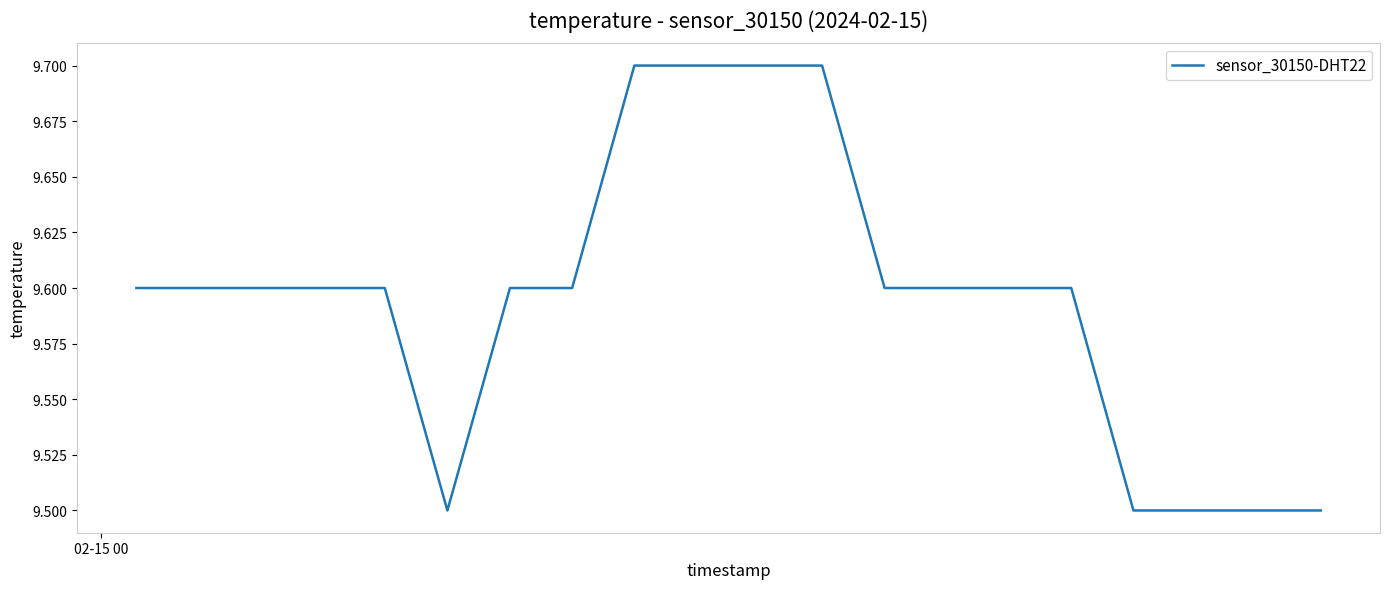

Reading left to right, transcribe all the data shown in this chart.

9.6	9.6	9.6	9.6	9.6	9.5	9.6	9.6	9.7	9.7	9.7	9.7	9.6	9.6	9.6	9.6	9.5	9.5	9.5	9.5